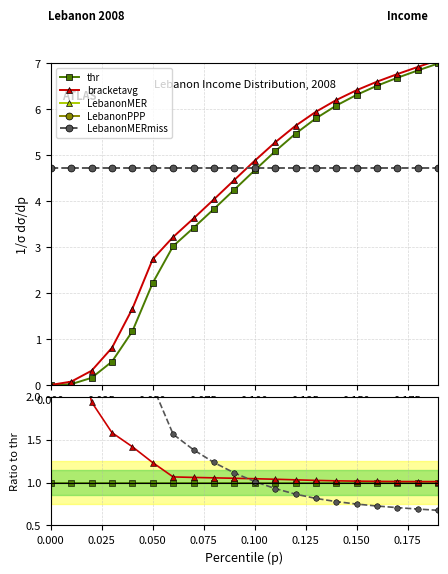

What is the smallest value displayed?

0.7